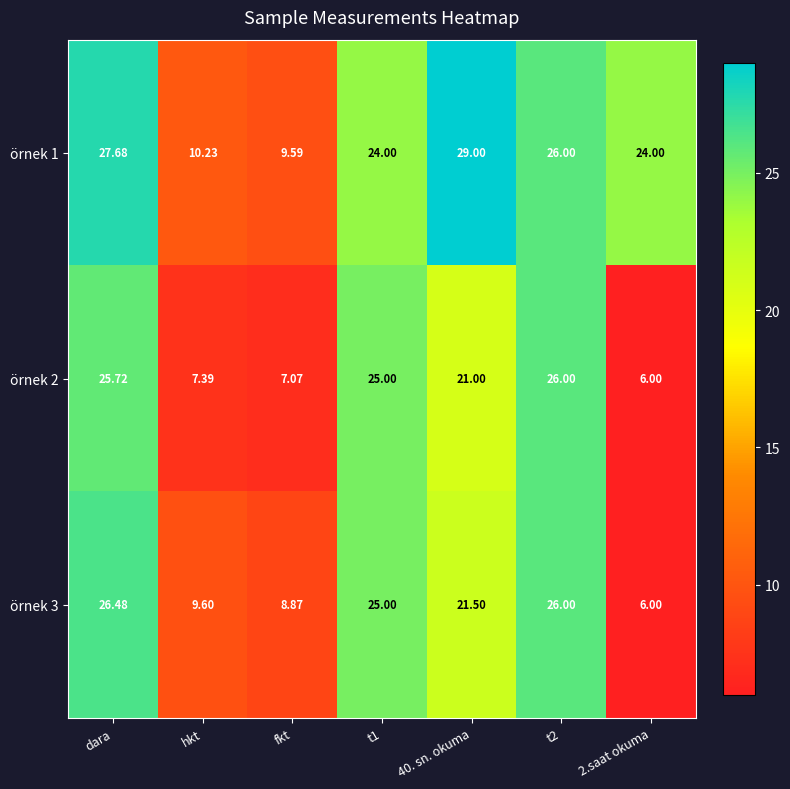

How many categories are shown in the chart?

7